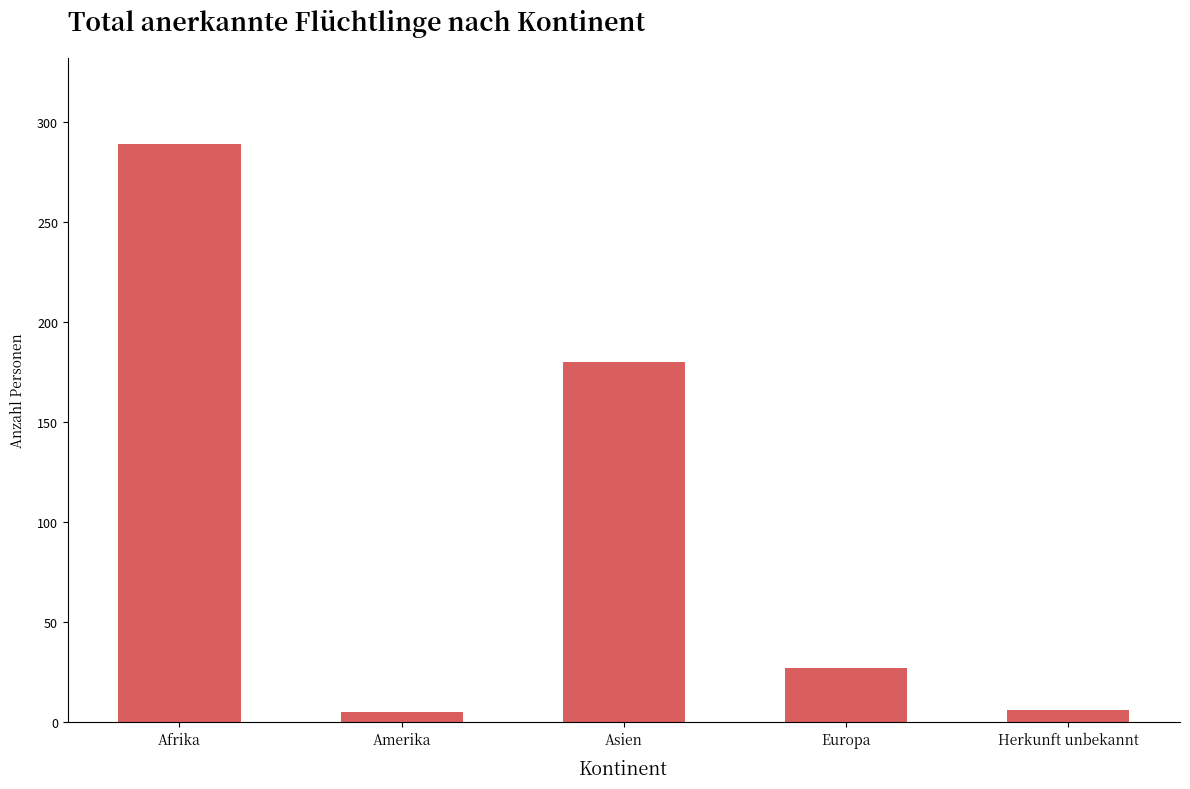

What is the label of the 4th bar from the left?

Europa